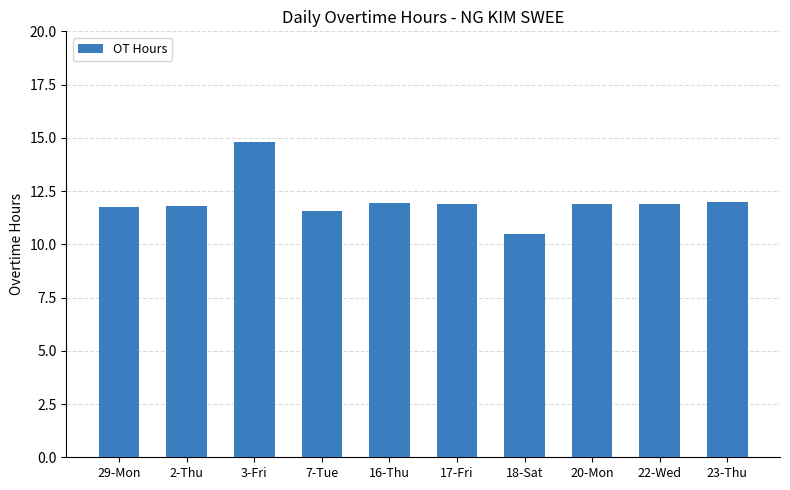

What is the difference between the second highest and second lowest values?

0.4